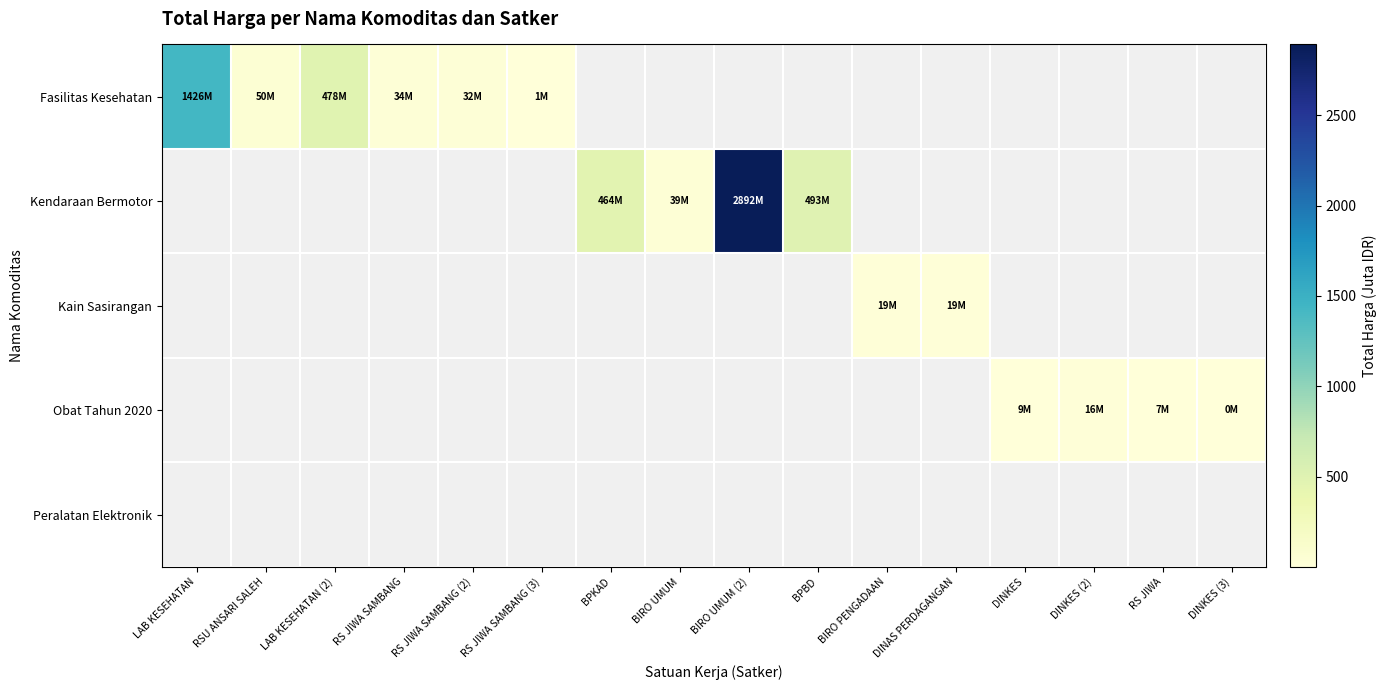

True or false: Obat Tahun 2020 has a value of 0.4 at DINKES (3).

False